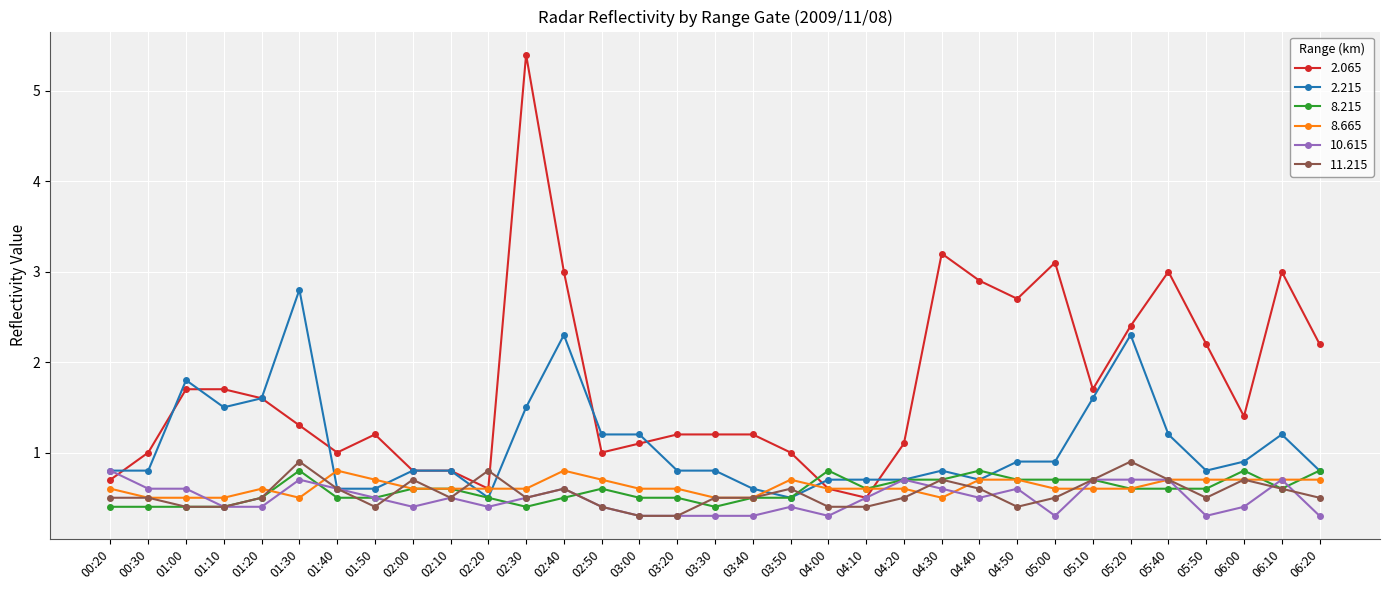

Reading left to right, list all the values displayed in this chart.

2.065: 00:20=0.7	00:30=1.0	01:00=1.7	01:10=1.7	01:20=1.6	01:30=1.3	01:40=1.0	01:50=1.2	02:00=0.8	02:10=0.8	02:20=0.6	02:30=5.4	02:40=3.0	02:50=1.0	03:00=1.1	03:20=1.2	03:30=1.2	03:40=1.2	03:50=1.0	04:00=0.6	04:10=0.5	04:20=1.1	04:30=3.2	04:40=2.9	04:50=2.7	05:00=3.1	05:10=1.7	05:20=2.4	05:40=3.0	05:50=2.2	06:00=1.4	06:10=3.0	06:20=2.2
2.215: 00:20=0.8	00:30=0.8	01:00=1.8	01:10=1.5	01:20=1.6	01:30=2.8	01:40=0.6	01:50=0.6	02:00=0.8	02:10=0.8	02:20=0.5	02:30=1.5	02:40=2.3	02:50=1.2	03:00=1.2	03:20=0.8	03:30=0.8	03:40=0.6	03:50=0.5	04:00=0.7	04:10=0.7	04:20=0.7	04:30=0.8	04:40=0.7	04:50=0.9	05:00=0.9	05:10=1.6	05:20=2.3	05:40=1.2	05:50=0.8	06:00=0.9	06:10=1.2	06:20=0.8
8.215: 00:20=0.4	00:30=0.4	01:00=0.4	01:10=0.4	01:20=0.5	01:30=0.8	01:40=0.5	01:50=0.5	02:00=0.6	02:10=0.6	02:20=0.5	02:30=0.4	02:40=0.5	02:50=0.6	03:00=0.5	03:20=0.5	03:30=0.4	03:40=0.5	03:50=0.5	04:00=0.8	04:10=0.6	04:20=0.7	04:30=0.7	04:40=0.8	04:50=0.7	05:00=0.7	05:10=0.7	05:20=0.6	05:40=0.6	05:50=0.6	06:00=0.8	06:10=0.6	06:20=0.8
8.665: 00:20=0.6	00:30=0.5	01:00=0.5	01:10=0.5	01:20=0.6	01:30=0.5	01:40=0.8	01:50=0.7	02:00=0.6	02:10=0.6	02:20=0.6	02:30=0.6	02:40=0.8	02:50=0.7	03:00=0.6	03:20=0.6	03:30=0.5	03:40=0.5	03:50=0.7	04:00=0.6	04:10=0.6	04:20=0.6	04:30=0.5	04:40=0.7	04:50=0.7	05:00=0.6	05:10=0.6	05:20=0.6	05:40=0.7	05:50=0.7	06:00=0.7	06:10=0.7	06:20=0.7
10.615: 00:20=0.8	00:30=0.6	01:00=0.6	01:10=0.4	01:20=0.4	01:30=0.7	01:40=0.6	01:50=0.5	02:00=0.4	02:10=0.5	02:20=0.4	02:30=0.5	02:40=0.6	02:50=0.4	03:00=0.3	03:20=0.3	03:30=0.3	03:40=0.3	03:50=0.4	04:00=0.3	04:10=0.5	04:20=0.7	04:30=0.6	04:40=0.5	04:50=0.6	05:00=0.3	05:10=0.7	05:20=0.7	05:40=0.7	05:50=0.3	06:00=0.4	06:10=0.7	06:20=0.3
11.215: 00:20=0.5	00:30=0.5	01:00=0.4	01:10=0.4	01:20=0.5	01:30=0.9	01:40=0.6	01:50=0.4	02:00=0.7	02:10=0.5	02:20=0.8	02:30=0.5	02:40=0.6	02:50=0.4	03:00=0.3	03:20=0.3	03:30=0.5	03:40=0.5	03:50=0.6	04:00=0.4	04:10=0.4	04:20=0.5	04:30=0.7	04:40=0.6	04:50=0.4	05:00=0.5	05:10=0.7	05:20=0.9	05:40=0.7	05:50=0.5	06:00=0.7	06:10=0.6	06:20=0.5